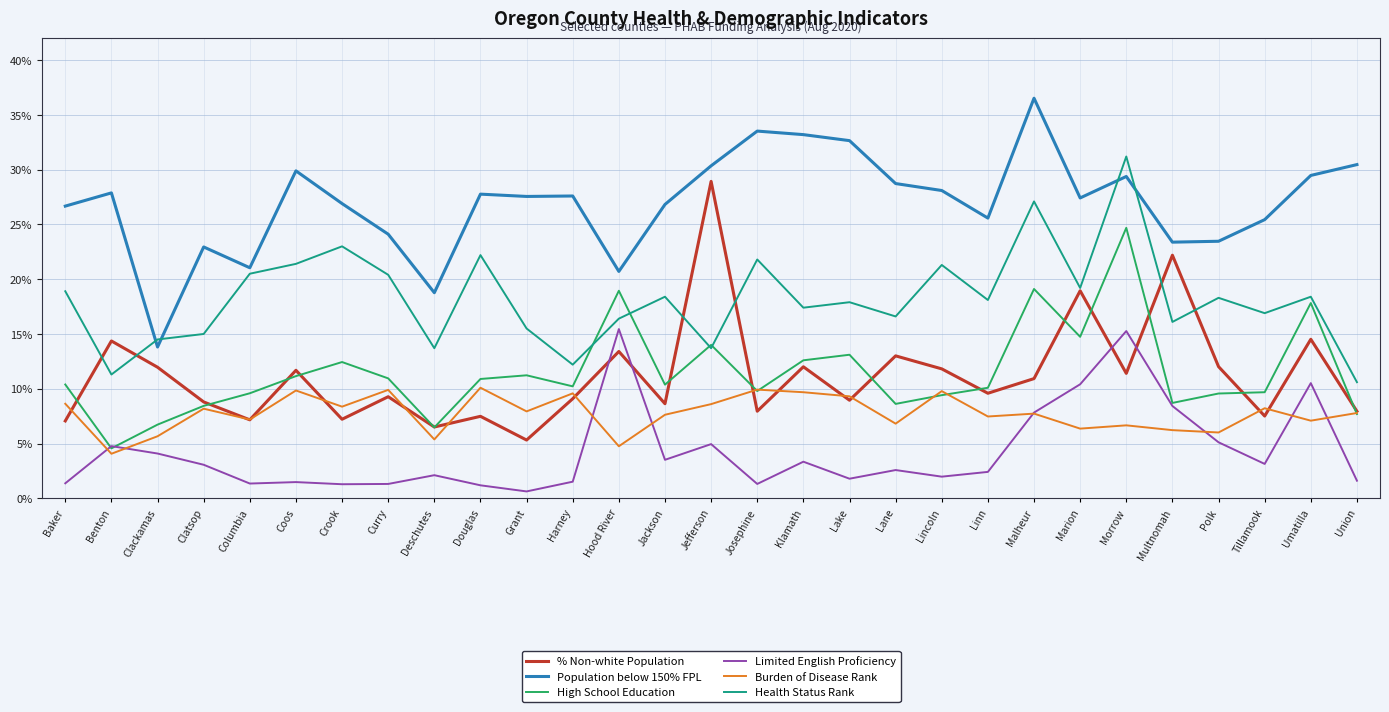

How many times do High School Education and Health Status Rank cross each other?

4